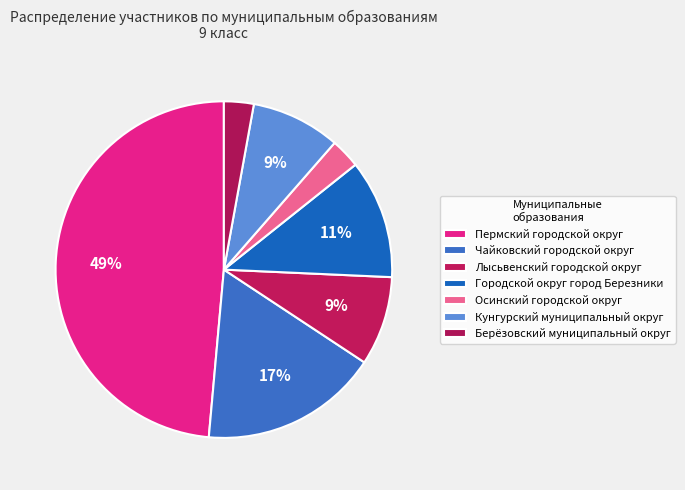

How many segments does this pie chart have?

7